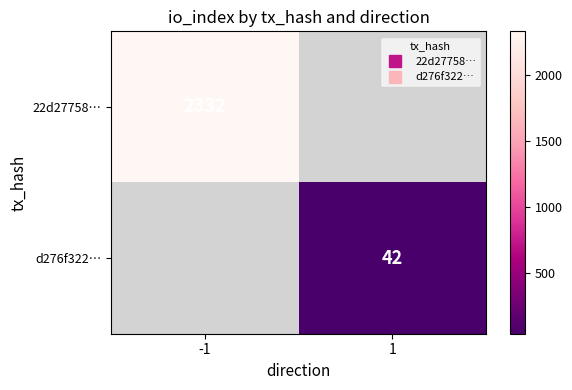

True or false: 22d27758… has a value of 2332.0 at -1.

True